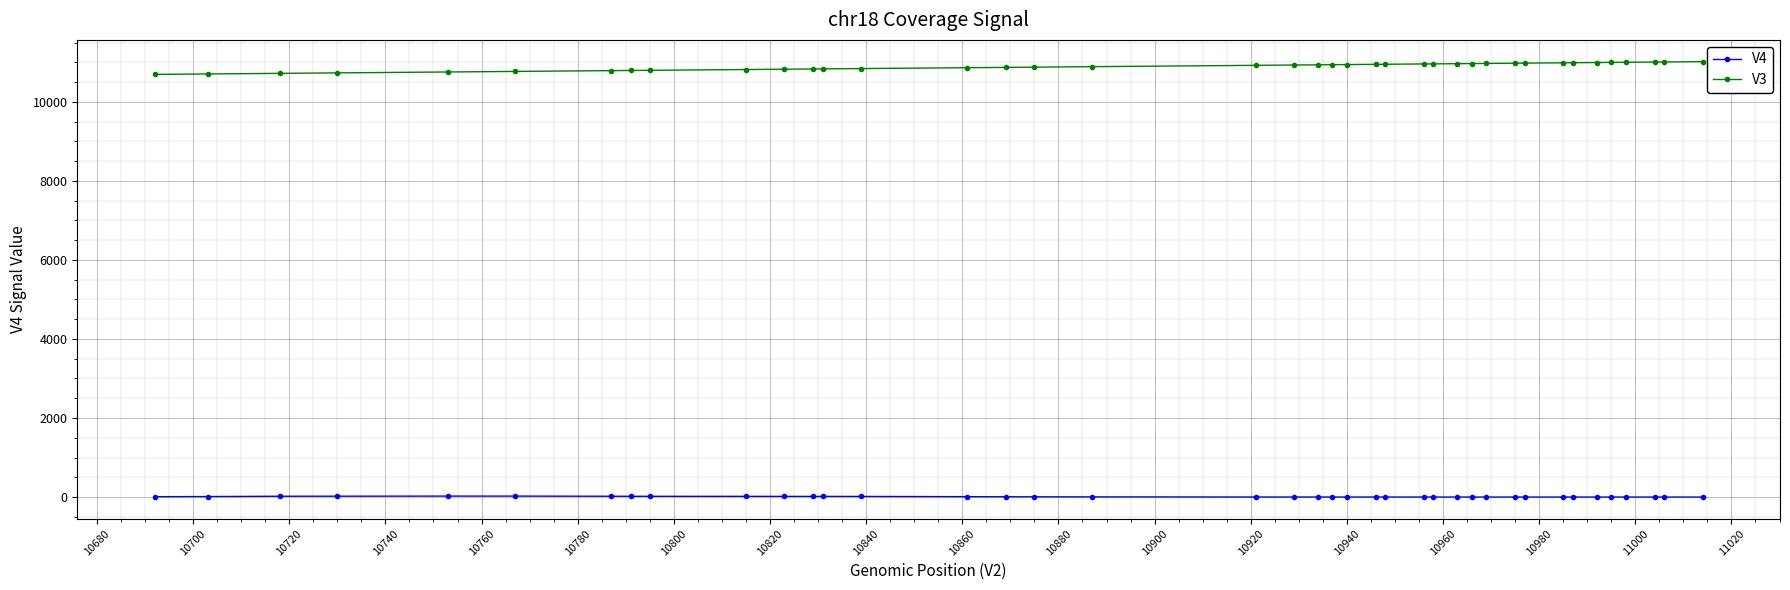

What is the difference between the maximum and minimum values in the V3 series?

322.0